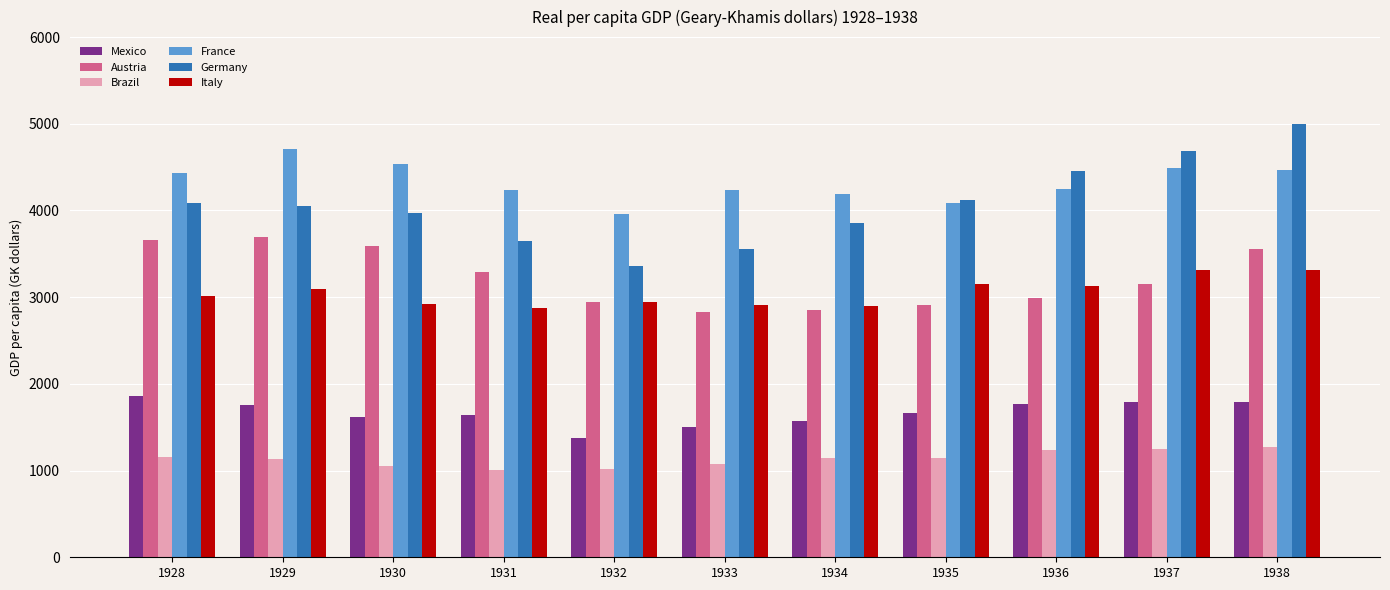

How many bars are there in total?

66